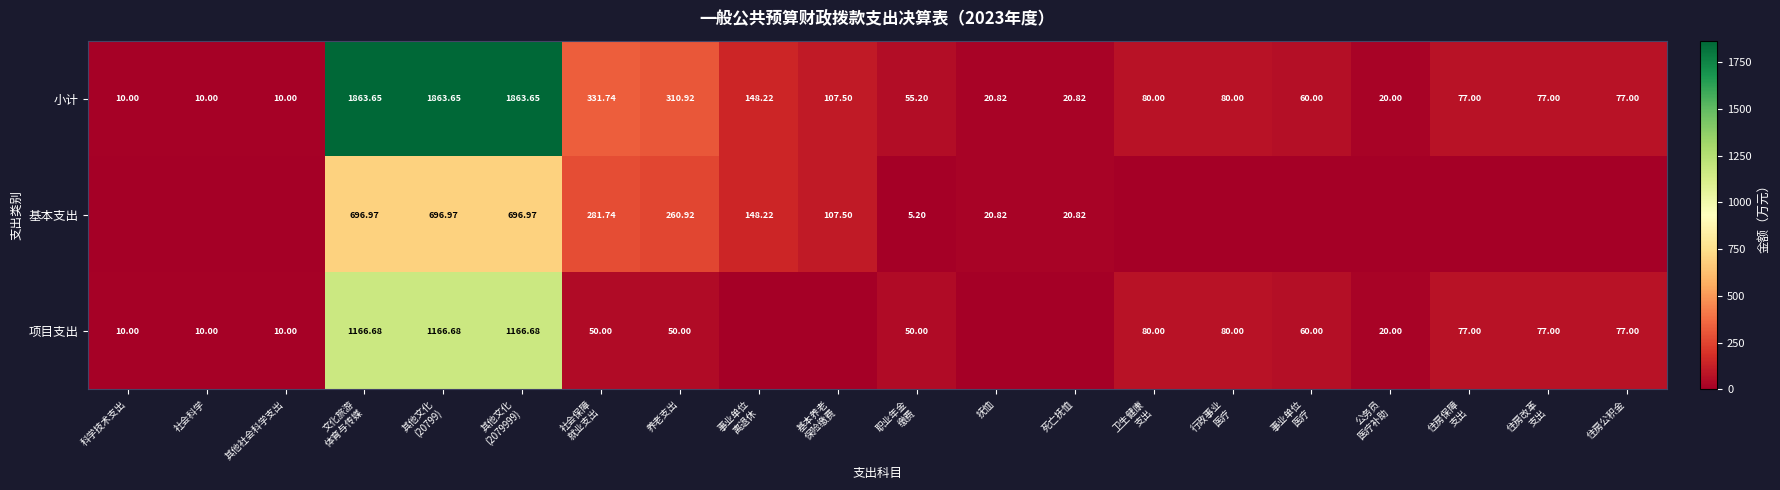

What is the spread (max minus min) of values at 行政事业
医疗?

80.0